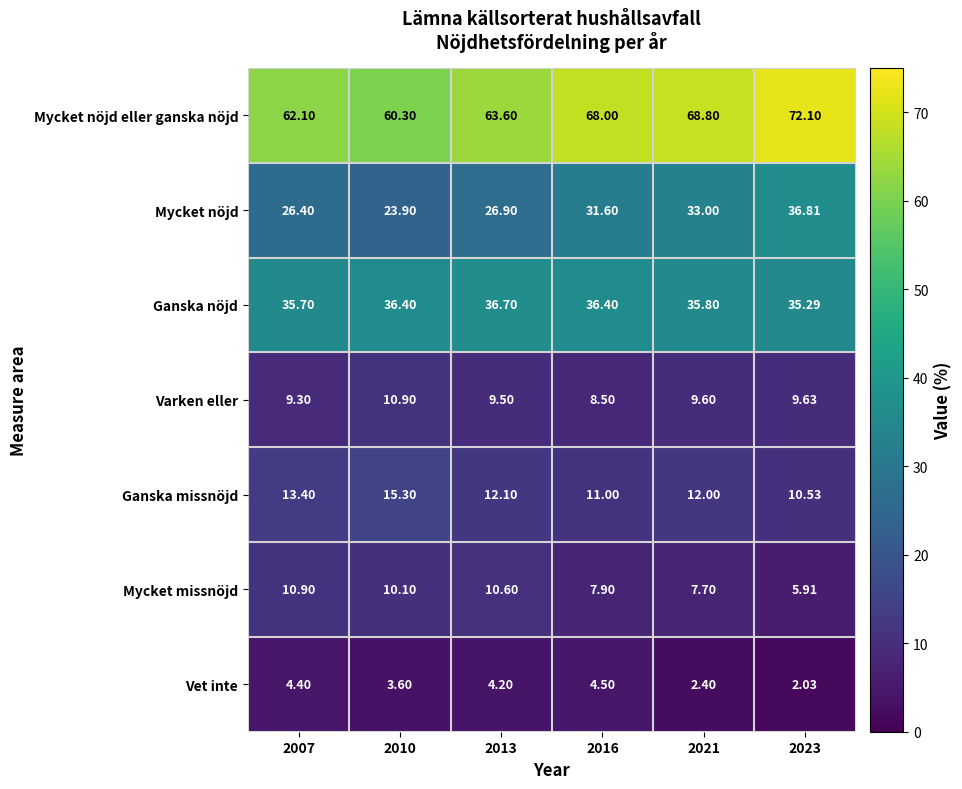

At 2007, list the series in order from smallest to largest.

Vet inte, Varken eller, Mycket missnöjd, Ganska missnöjd, Mycket nöjd, Ganska nöjd, Mycket nöjd eller ganska nöjd